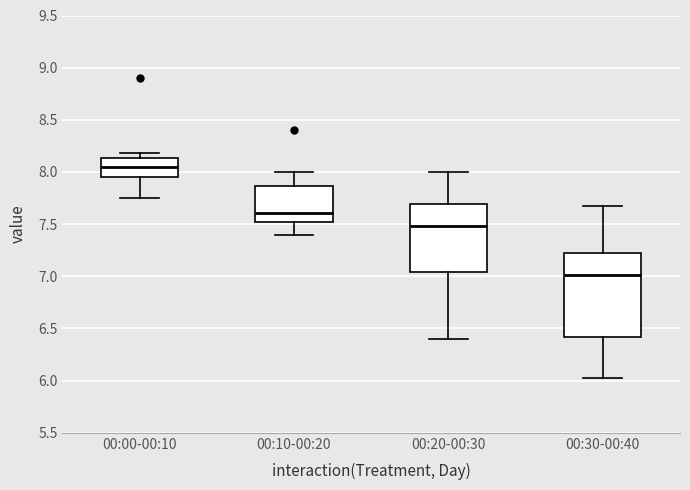

Where does the lower whisker of the box for 00:00-00:10 end on the y-axis? The values are not printed on the chart, so give them approximately, as read against the axis.

7.75